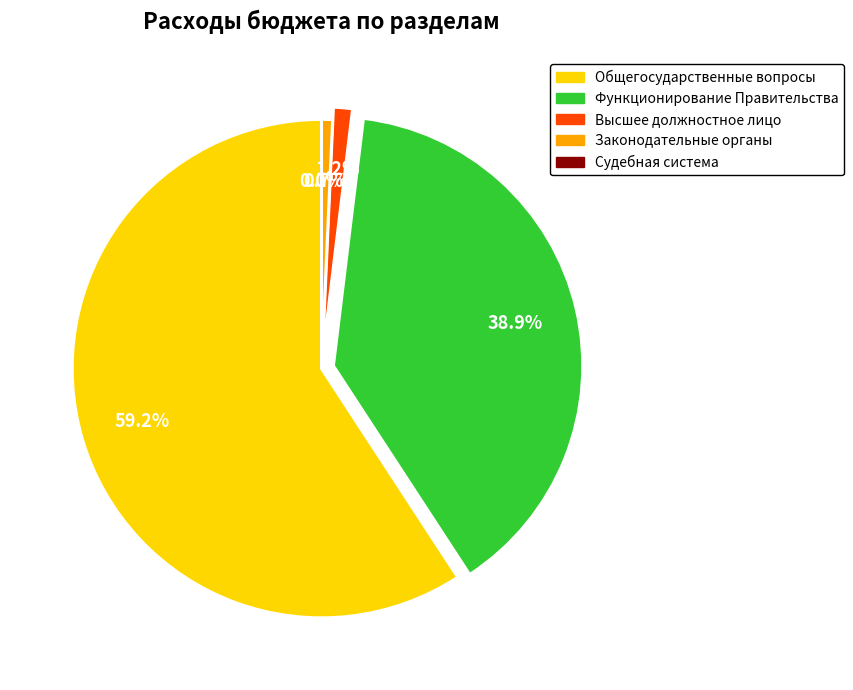

True or false: Общегосударственные вопросы accounts for 46% of the total.

False